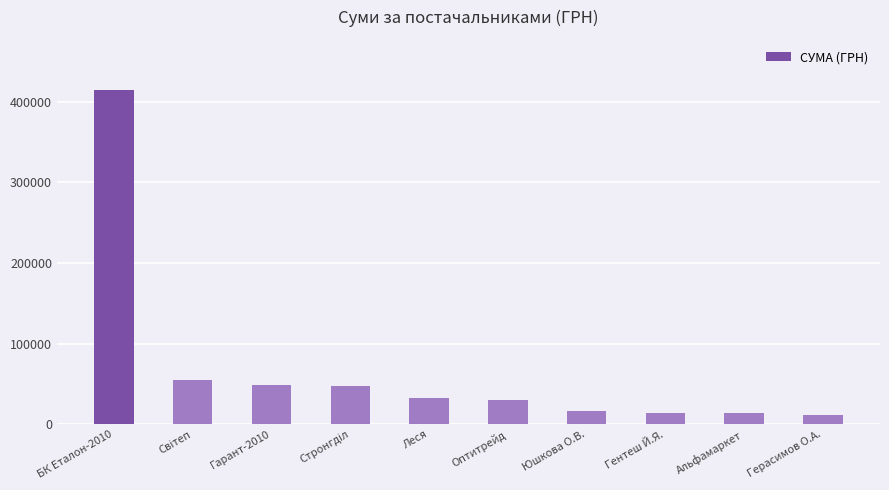

What is the difference between the maximum and second lowest values?

400642.6